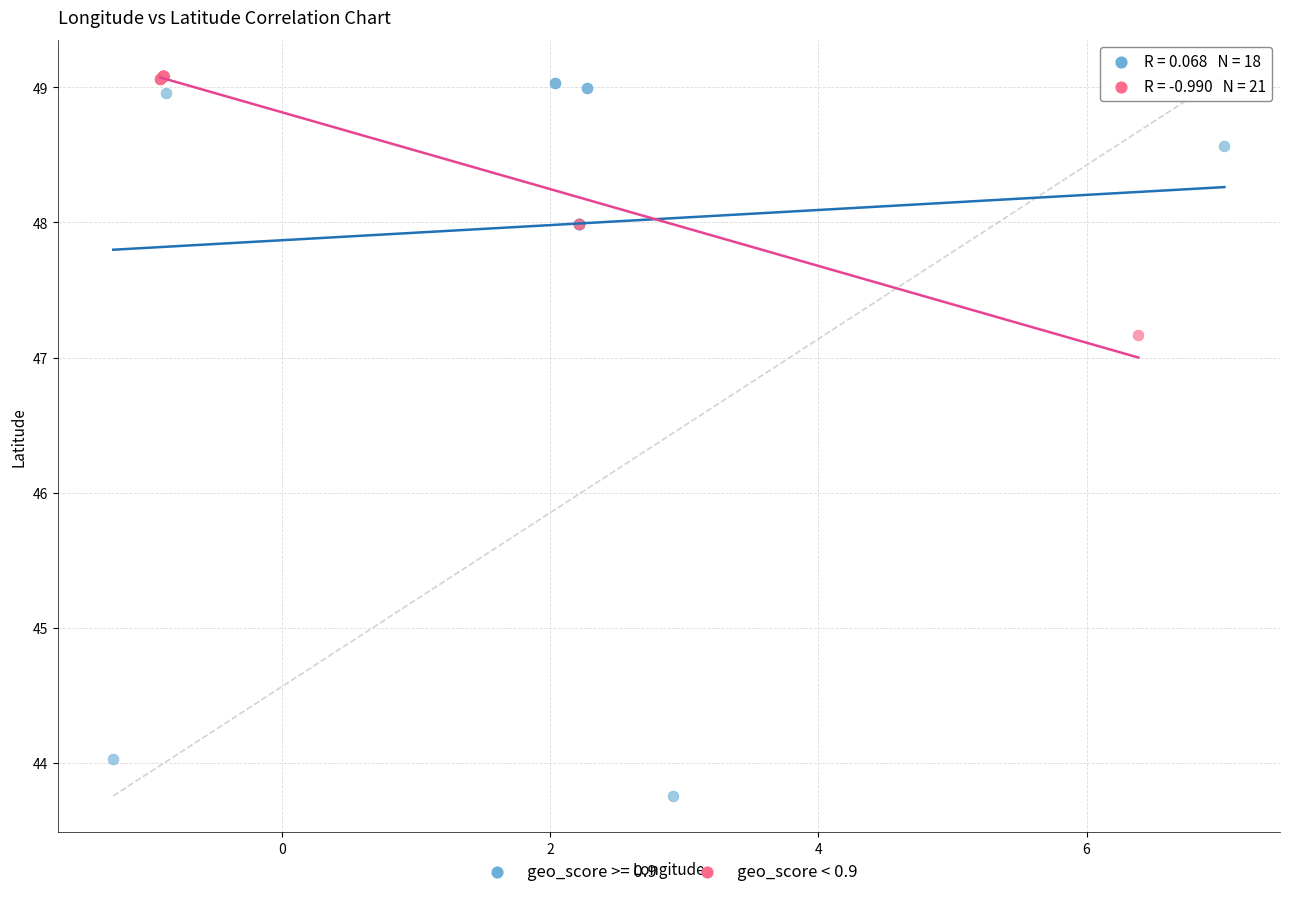

Which series contains the lowest Y value?

geo_score >= 0.9